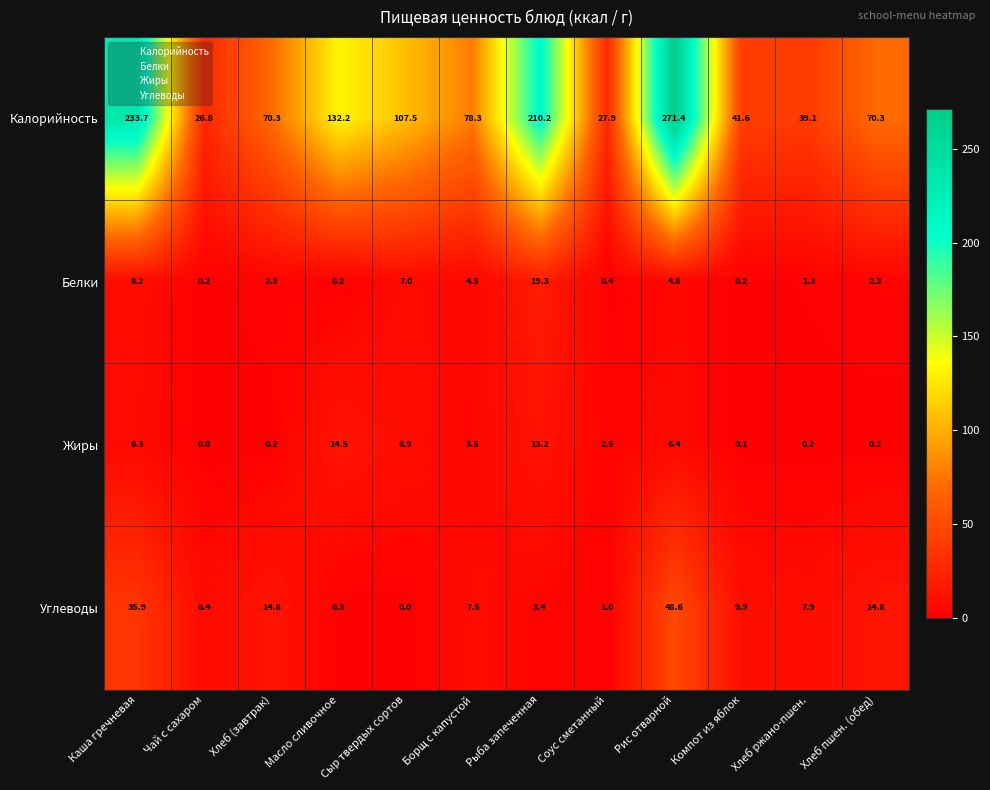

What is the difference between the second highest and second lowest values in the Углеводы series?

35.6